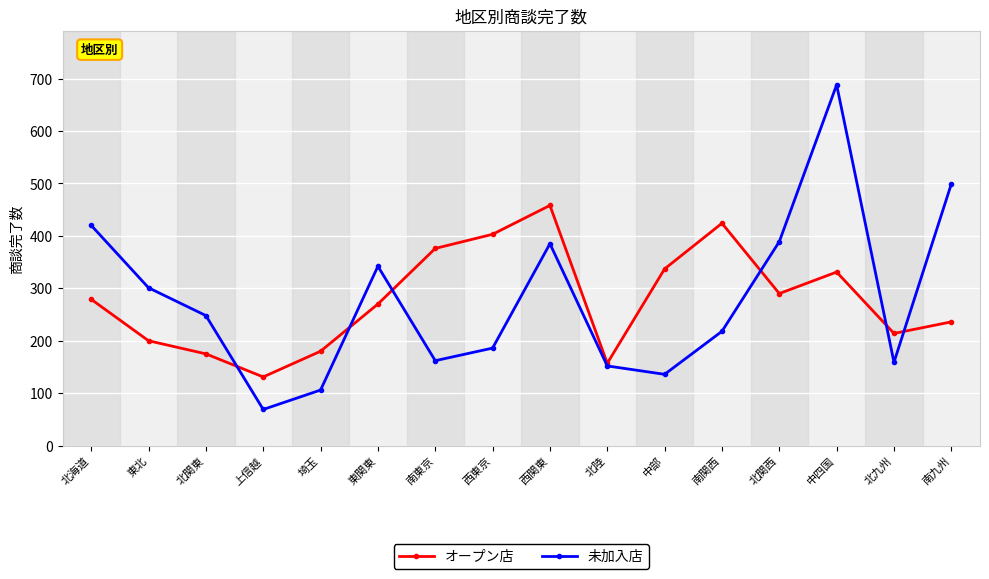

What is the sum of all オープン店 values?

4461